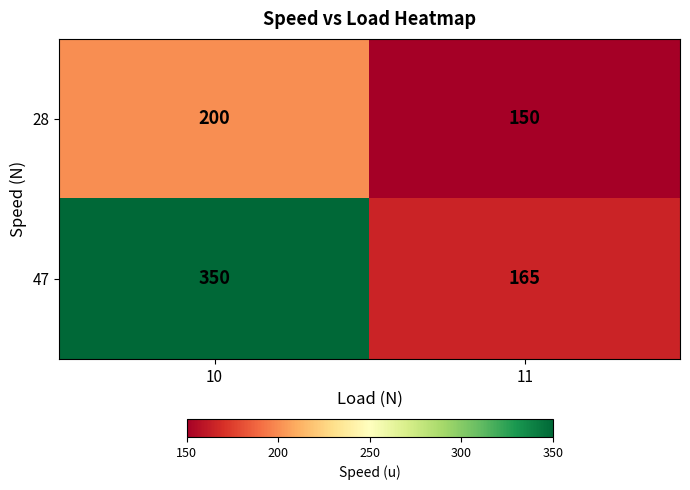

What is the smallest value displayed?

150